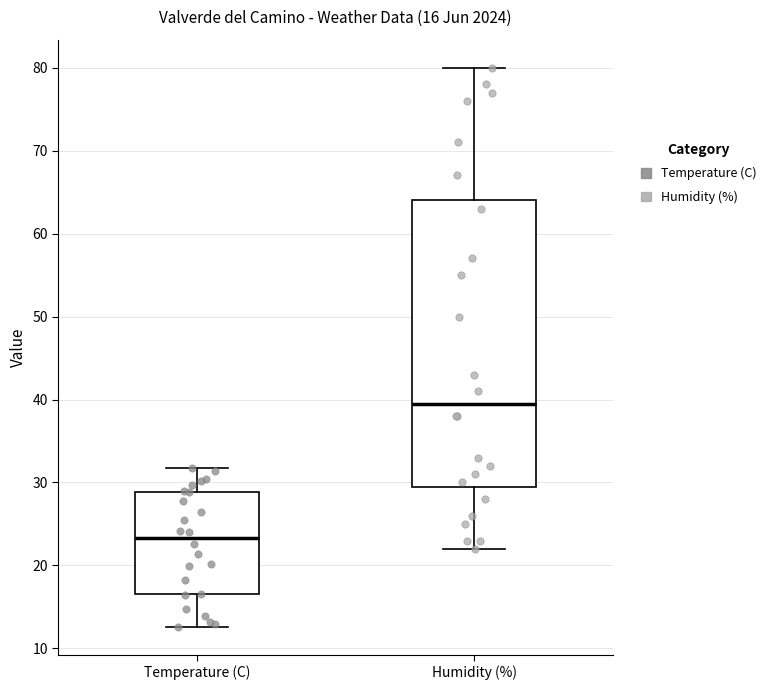

Which box is the tallest, from its lower edge to its upper edge?

Humidity (%)